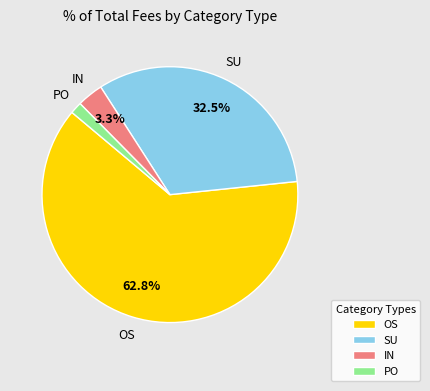

Does any single category account for the majority?

Yes